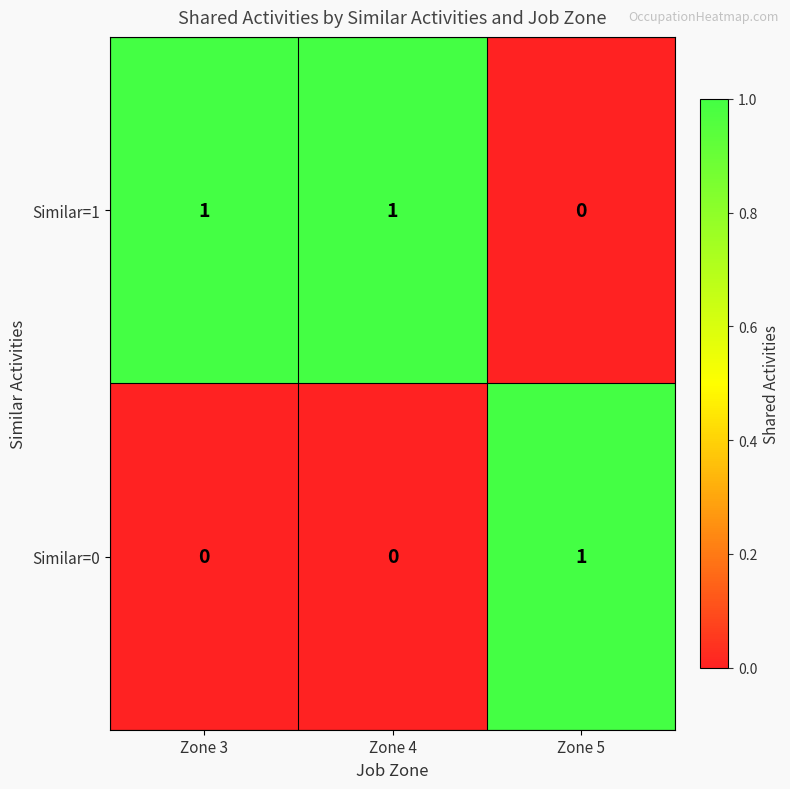

At how many categories does at least one series exceed 0?

3